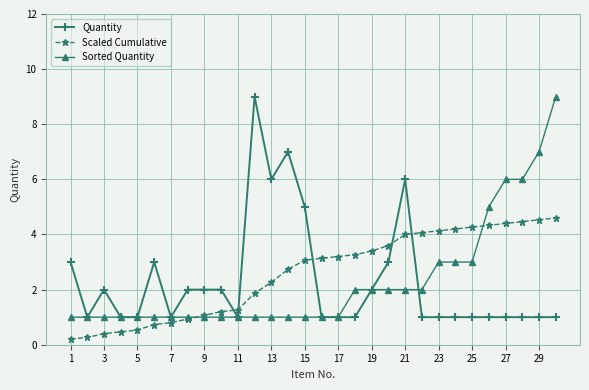

What is the value of the Scaled Cumulative point at the 13th from the left?

2.3